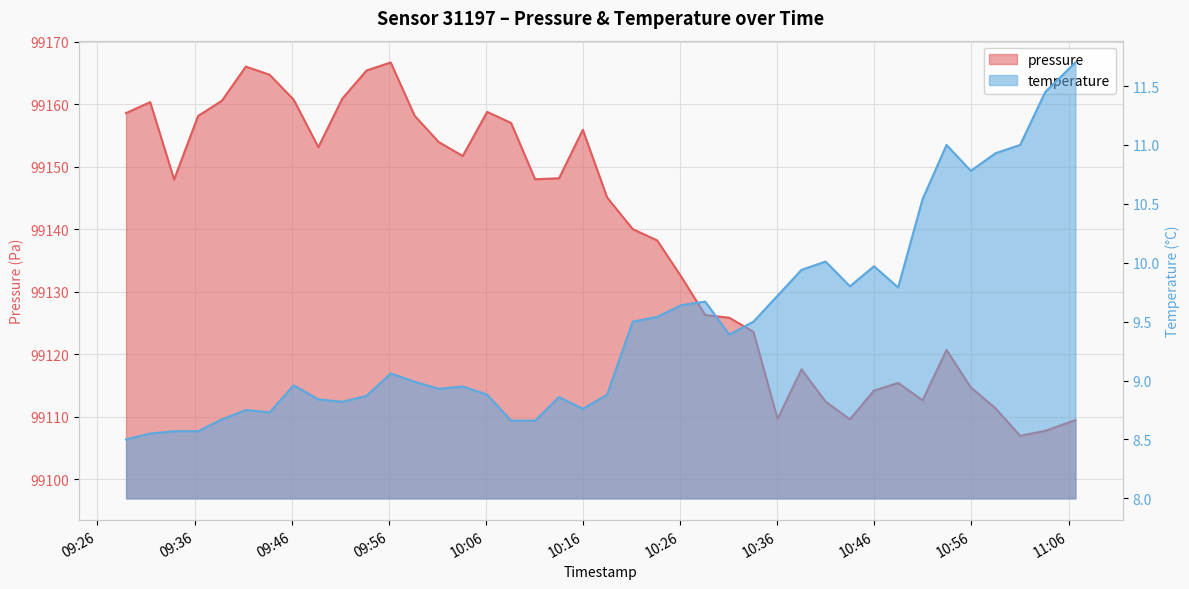

How many series are shown in this chart?

2